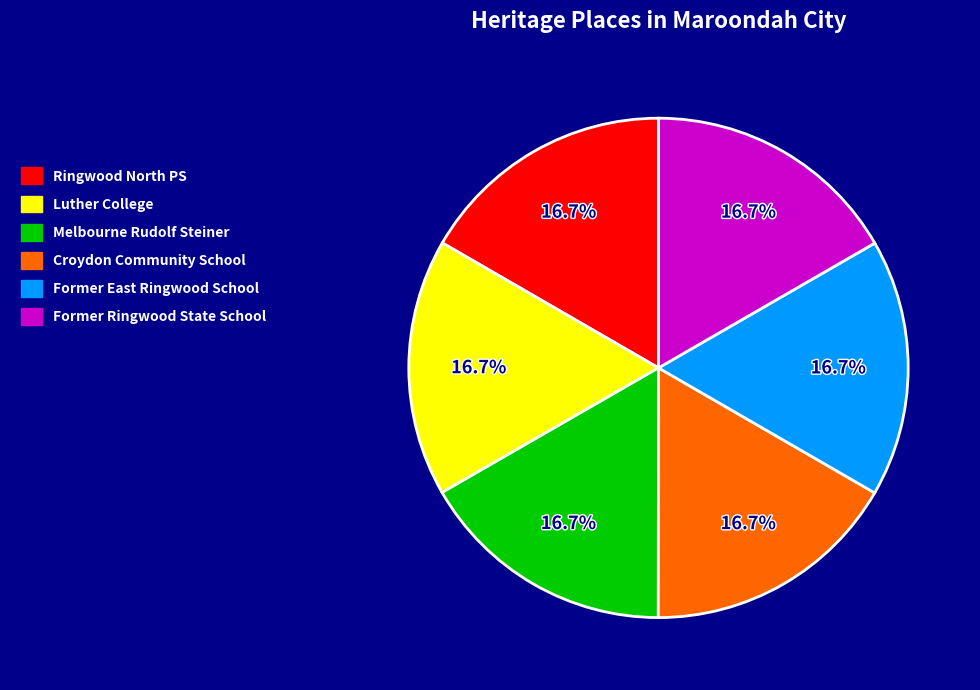

Approximately how many times larger is the value at Former Ringwood State School compared to Croydon Community School?

1.0